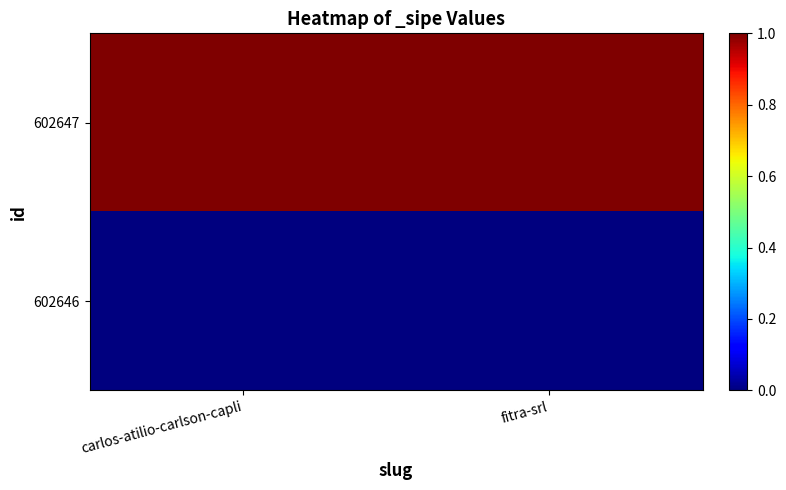

Which label corresponds to the largest value in the chart?

carlos-atilio-carlson-capli